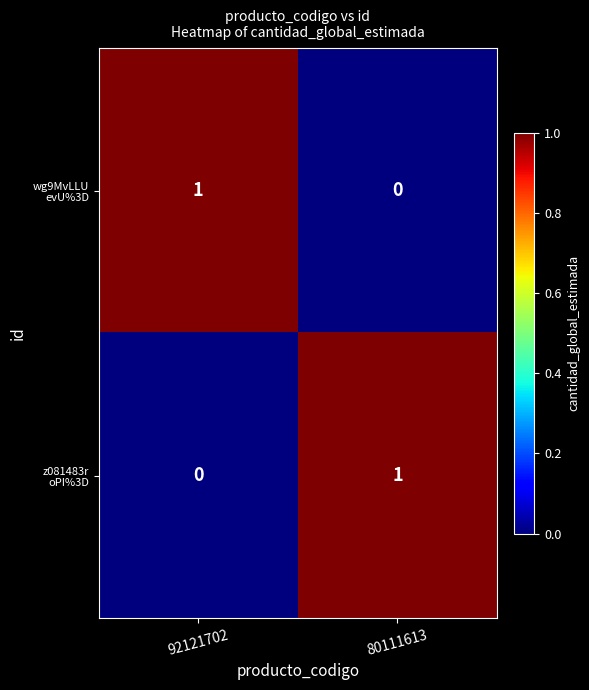

How many distinct data groups are displayed?

2